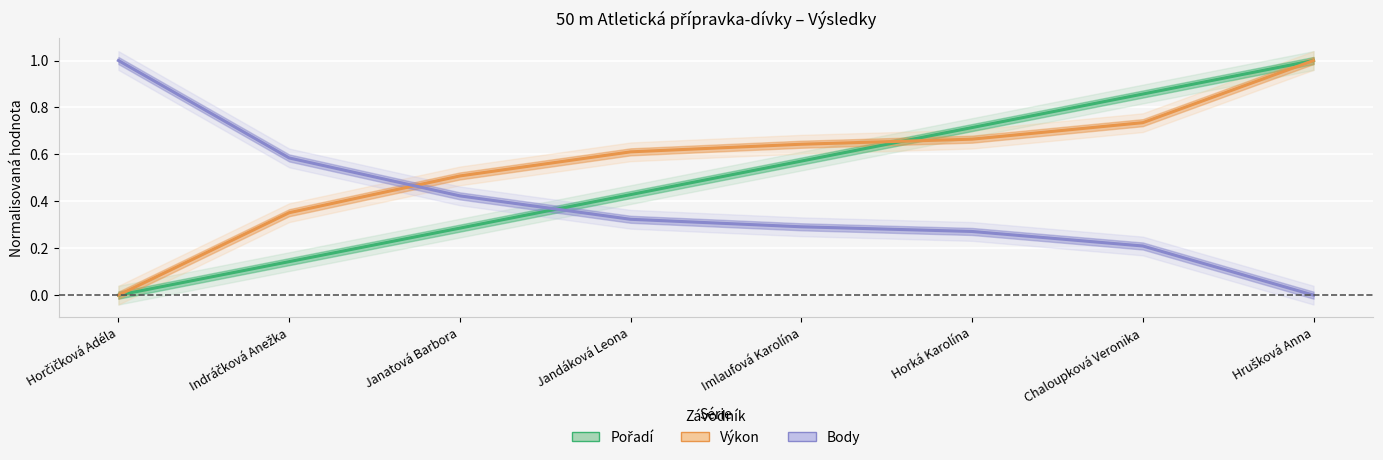

True or false: Pořadí and Výkon intersect in this chart.

True